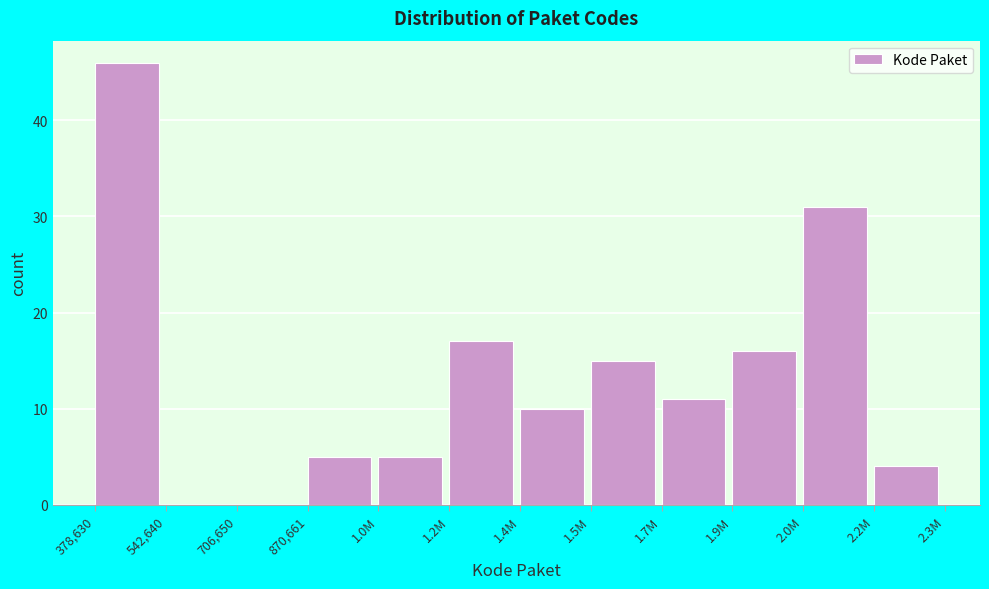

Reading right to left, what are all the values shown in this chart?

2.2M=4	2.0M=31	1.9M=16	1.7M=11	1.5M=15	1.4M=10	1.2M=17	1.0M=5	870,661=5	706,650=0	542,640=0	378,630=46